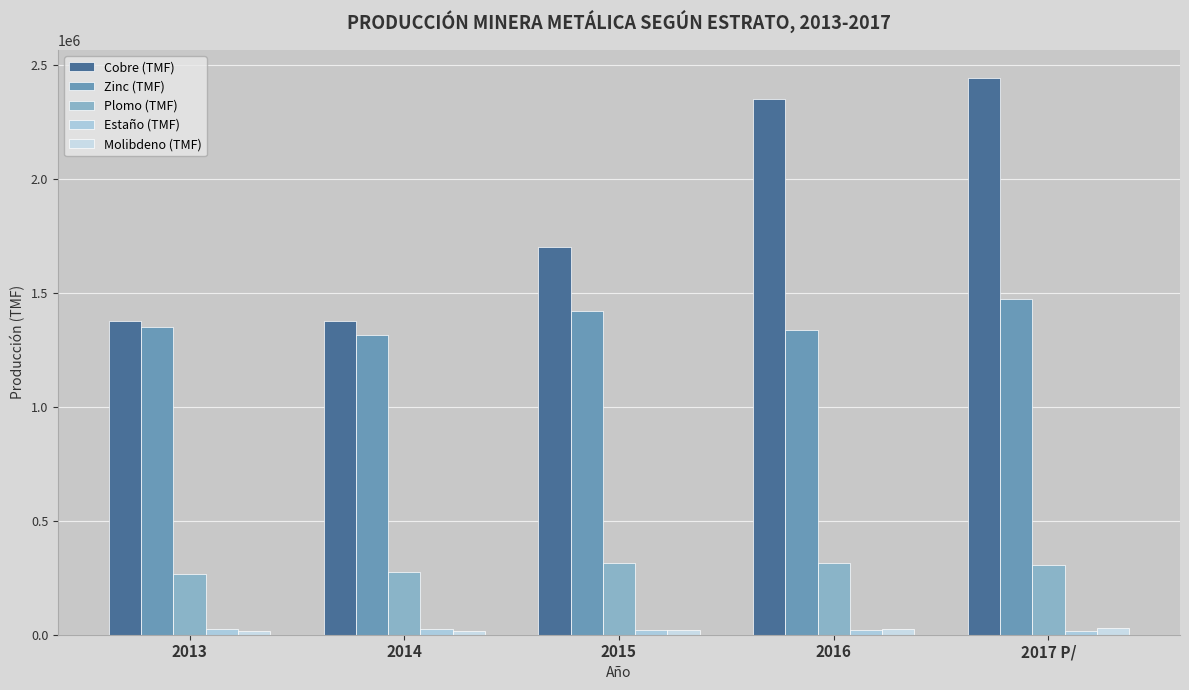

Which series has the largest total across all categories?

Cobre (TMF)